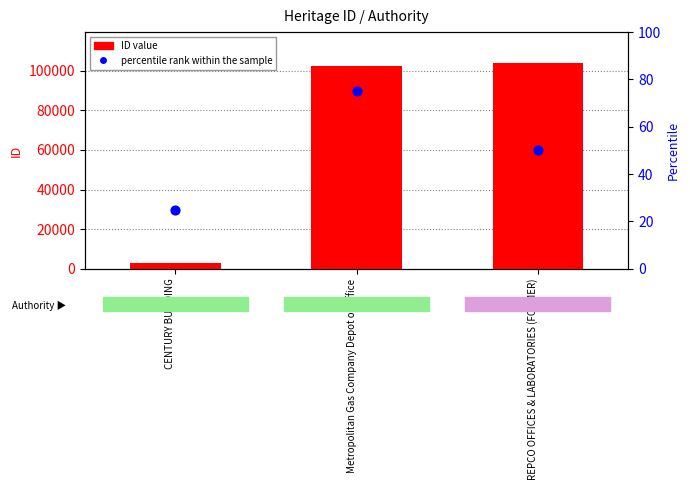

At which category is the sum across all series the highest?

REPCO OFFICES & LABORATORIES (FORMER)